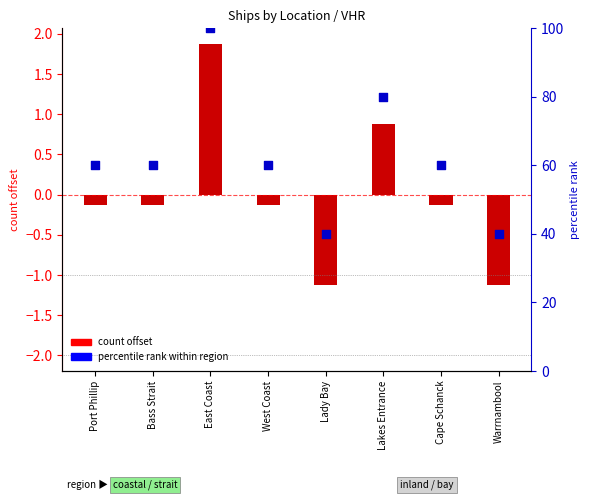

What is the total value across all series at Warrnambool?

38.9